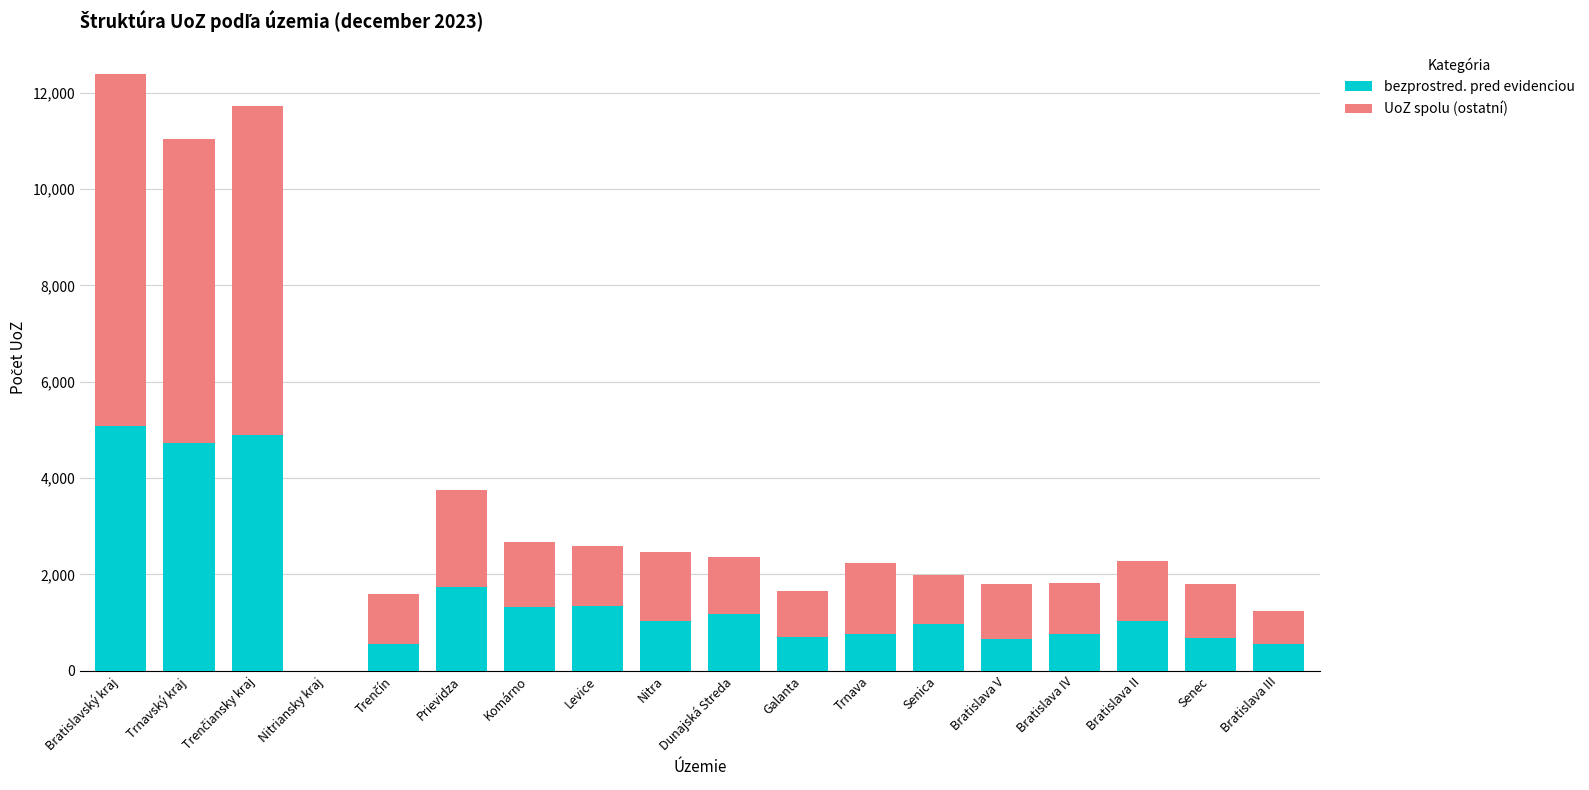

What is the total value across all series at Senica?

1992